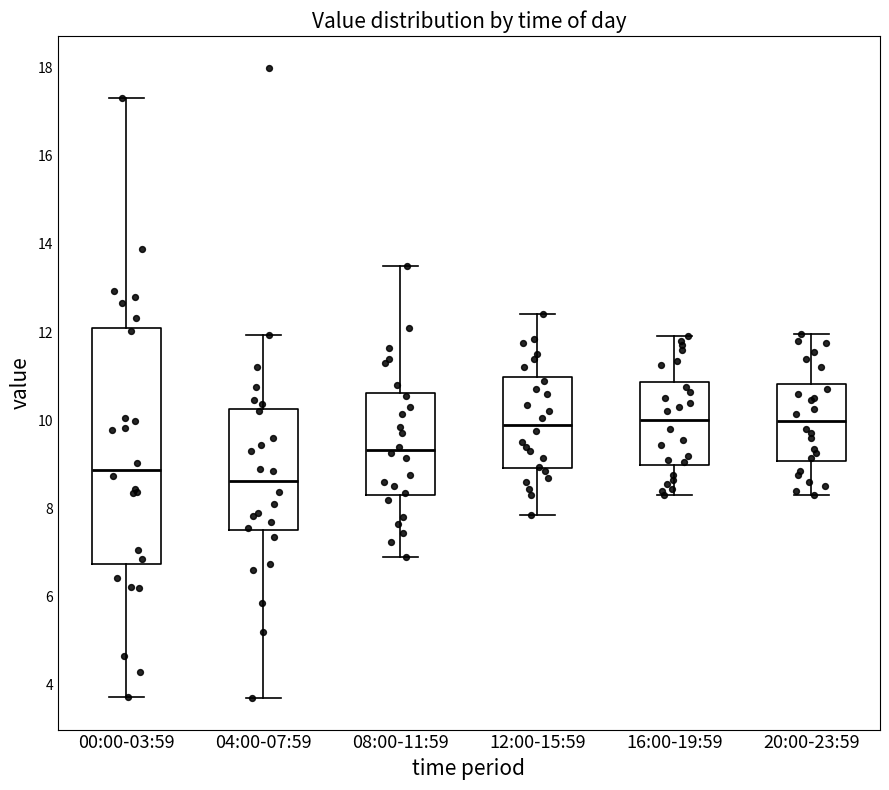

Comparing the boxes themselves (not the whiskers), which one is the tallest?

00:00-03:59